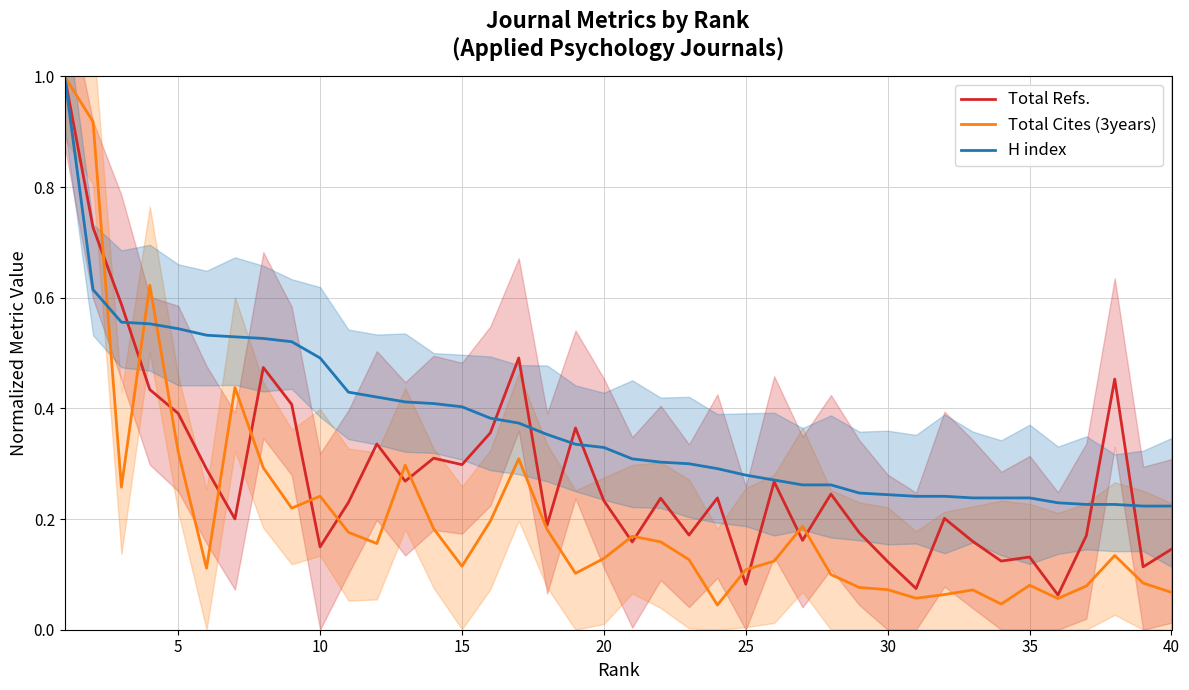

How many distinct data groups are displayed?

3